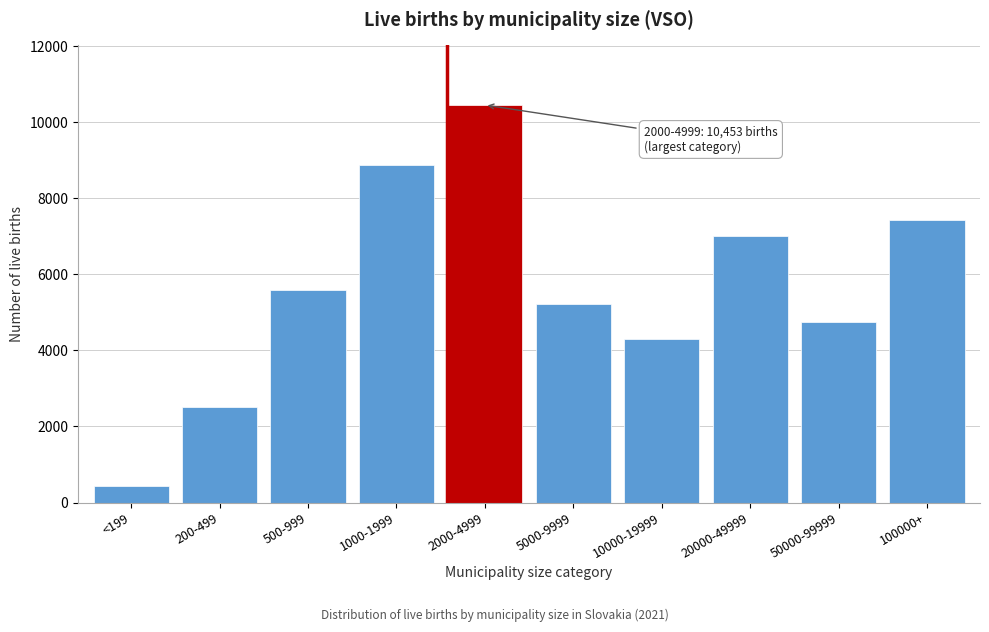

Reading left to right, extract all data points from this chart.

<199=447	200-499=2512	500-999=5578	1000-1999=8882	2000-4999=10453	5000-9999=5217	10000-19999=4294	20000-49999=7021	50000-99999=4741	100000+=7420